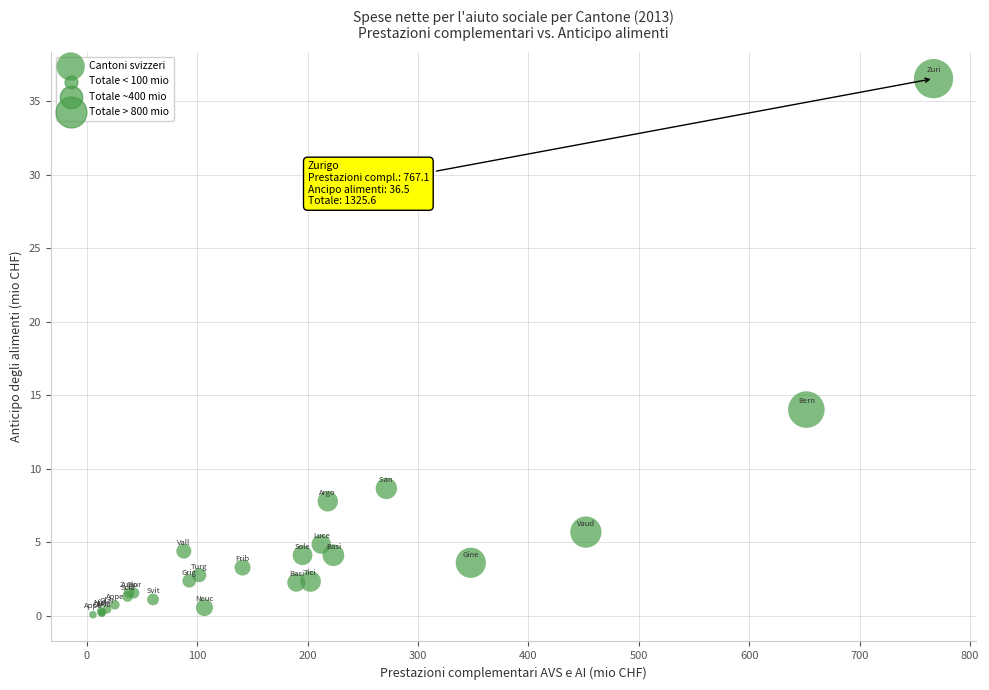

What Y value in the scatter plot is closest to 18?

14.0